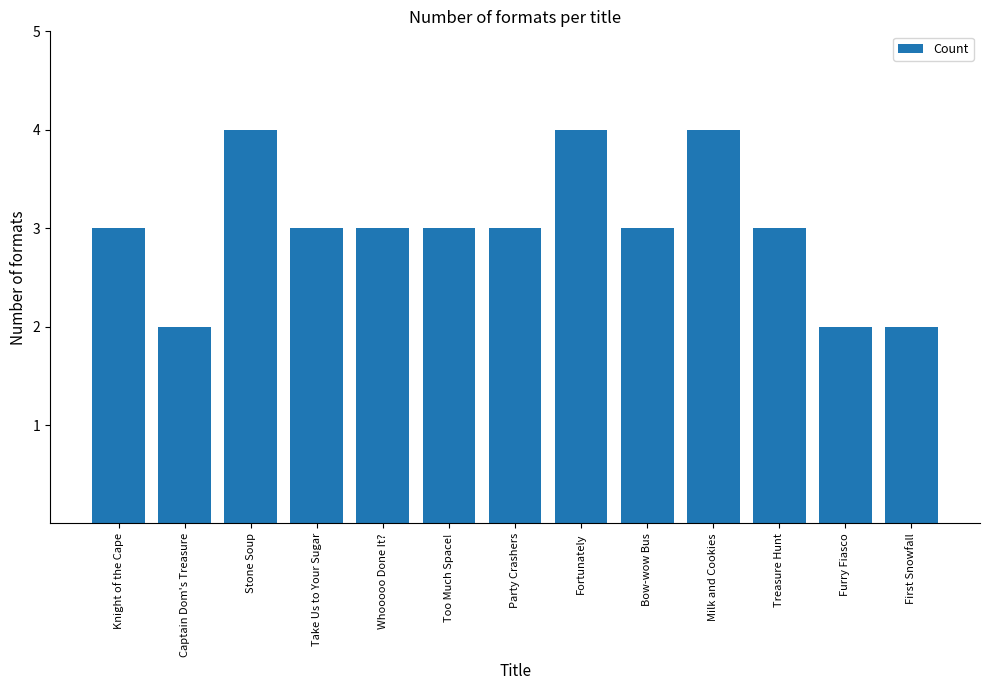

Read the value at Too Much Space!.

3